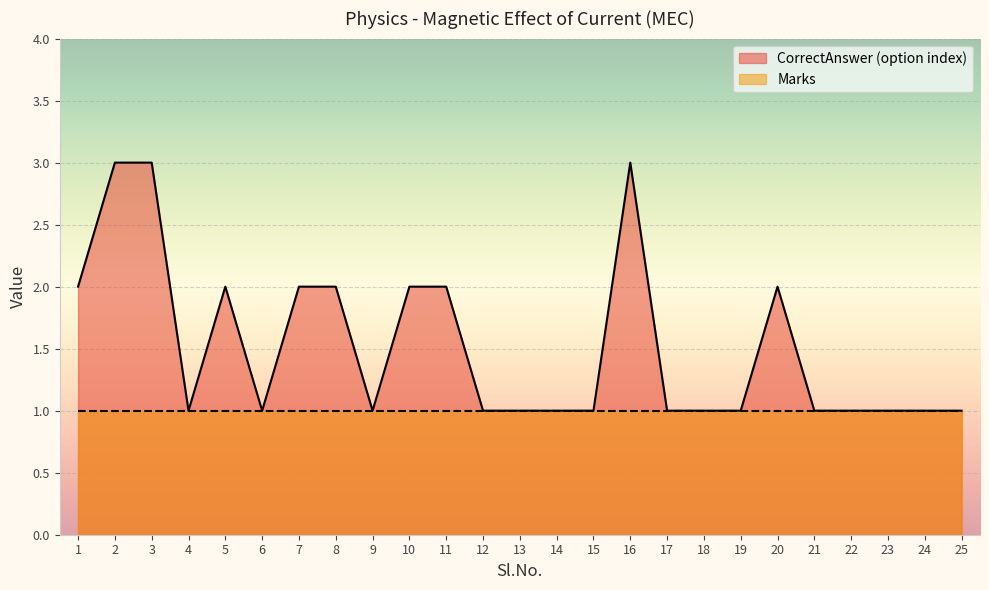

Reading left to right, what are all the values shown in this chart?

2	3	3	1	2	1	2	2	1	2	2	1	1	1	1	3	1	1	1	2	1	1	1	1	1